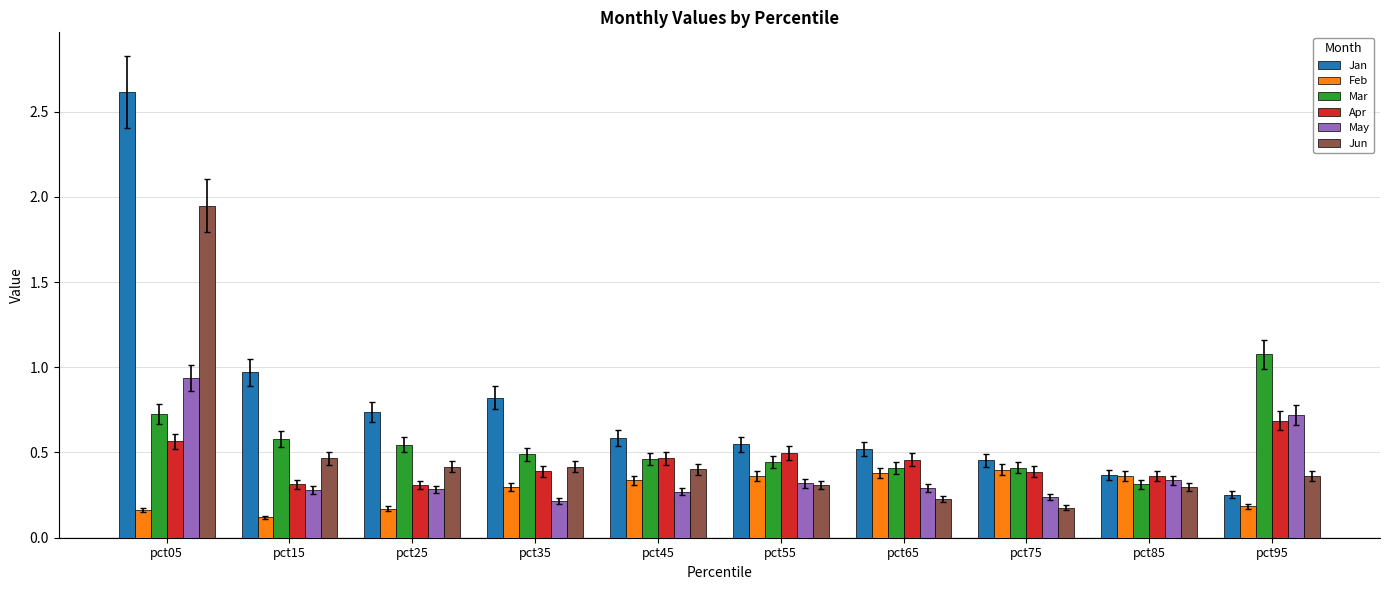

Which series has the largest range (max minus min)?

Jan